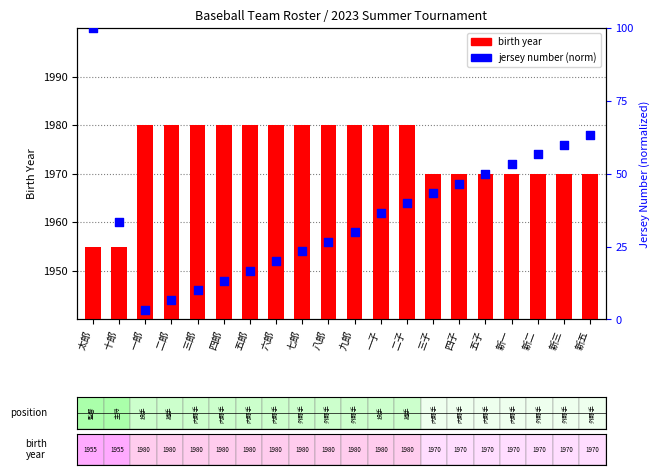

Which series has the largest Y range (max minus min)?

jersey number